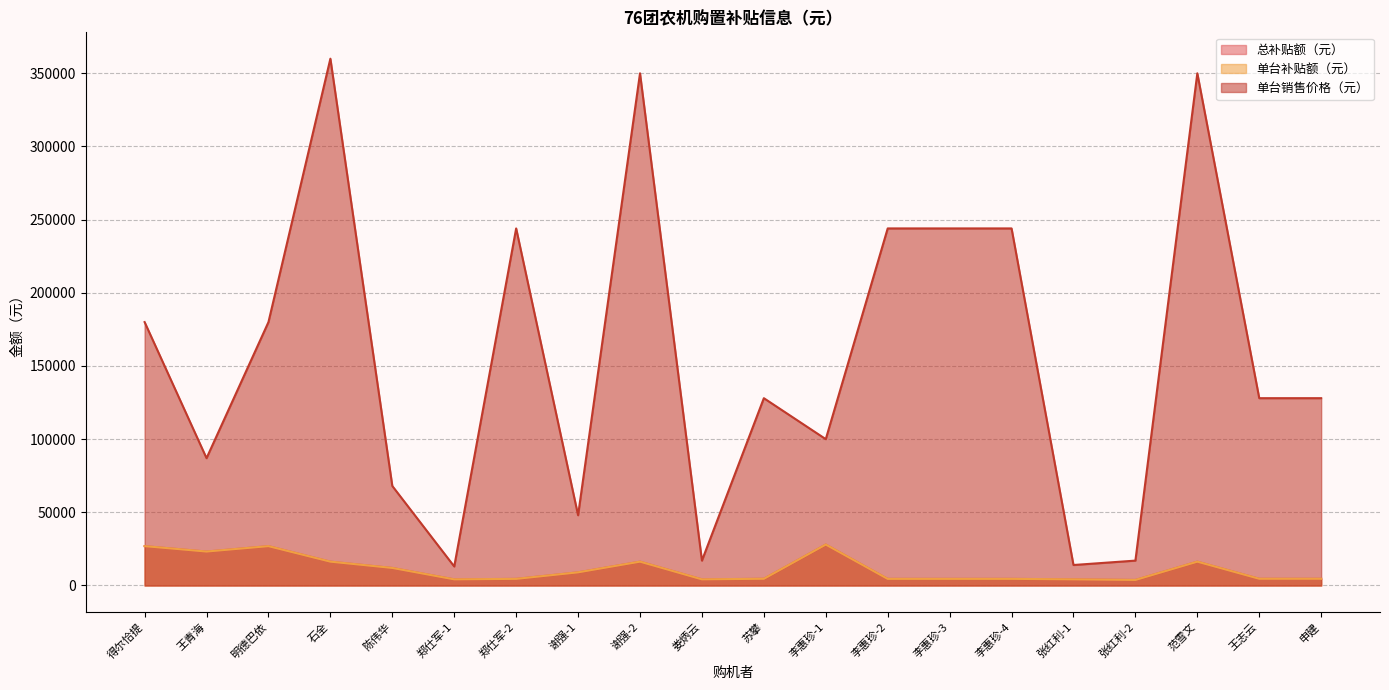

Reading left to right, transcribe all the data shown in this chart.

总补贴额（元）: 得尔恰提=26900	王青海=23200	明德巴依=26900	石全=16300	陈伟华=12000	郑仕军-1=4200	郑仕军-2=4530	谢强-1=9000	谢强-2=16300	娄炳云=4200	苏攀=4600	李惠珍-1=28000	李惠珍-2=4530	李惠珍-3=4530	李惠珍-4=4530	张红利-1=4200	张红利-2=3800	范雪文=16300	王志云=4600	申建=4600
单台补贴额（元）: 得尔恰提=26900	王青海=23200	明德巴依=26900	石全=16300	陈伟华=12000	郑仕军-1=4200	郑仕军-2=4530	谢强-1=9000	谢强-2=16300	娄炳云=4200	苏攀=4600	李惠珍-1=28000	李惠珍-2=4530	李惠珍-3=4530	李惠珍-4=4530	张红利-1=4200	张红利-2=3800	范雪文=16300	王志云=4600	申建=4600
单台销售价格（元）: 得尔恰提=180000	王青海=87000	明德巴依=180000	石全=360000	陈伟华=68000	郑仕军-1=13000	郑仕军-2=244000	谢强-1=48000	谢强-2=350000	娄炳云=17000	苏攀=128000	李惠珍-1=100000	李惠珍-2=244000	李惠珍-3=244000	李惠珍-4=244000	张红利-1=14000	张红利-2=17000	范雪文=350000	王志云=128000	申建=128000